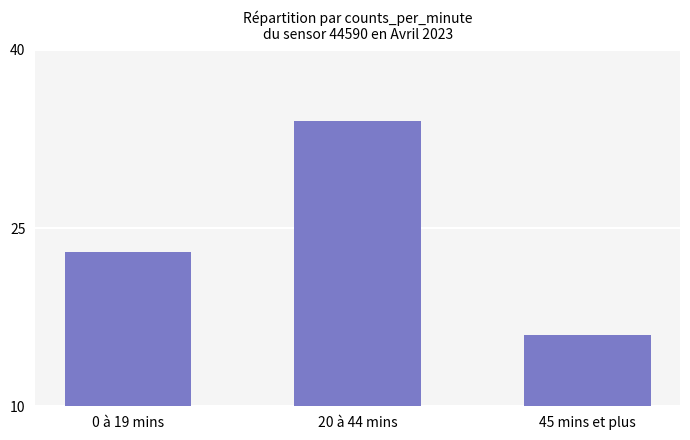

List the labels in order of value, largest first.

20 à 44 mins, 0 à 19 mins, 45 mins et plus